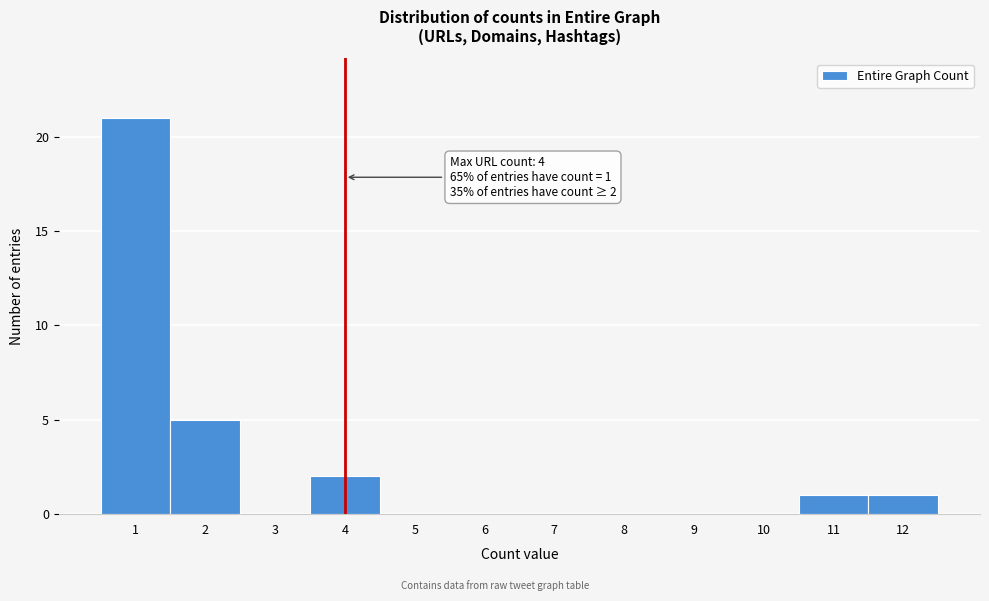

Over which range of the x-axis is the bar tallest?

0.5 to 1.5